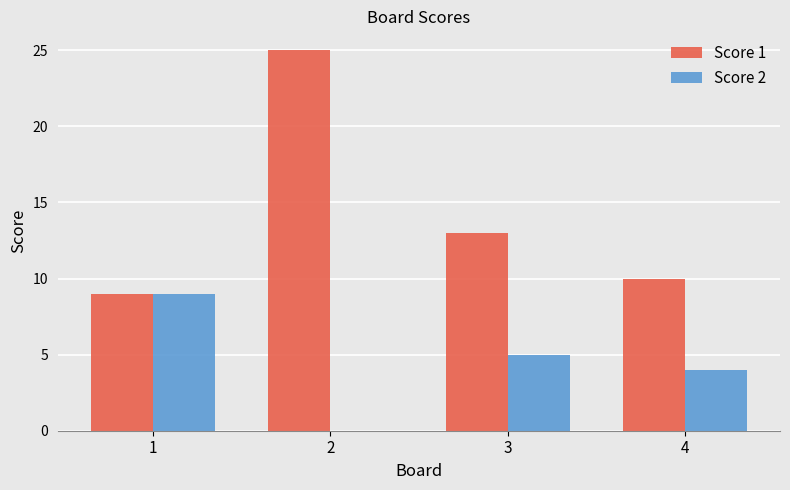

What is the maximum value for Score 2?

9